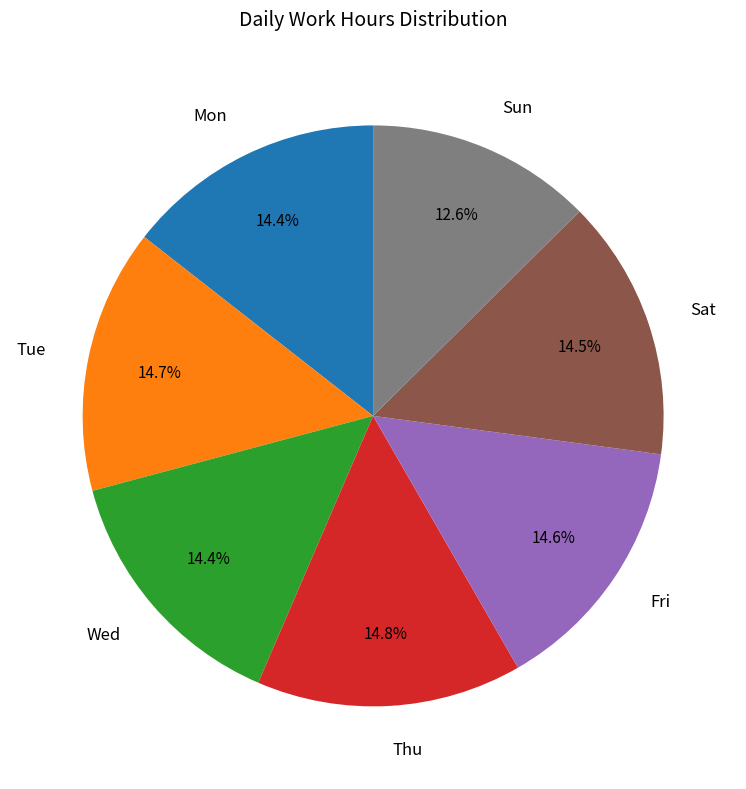

To the nearest percent, what portion does Mon represent?

14%